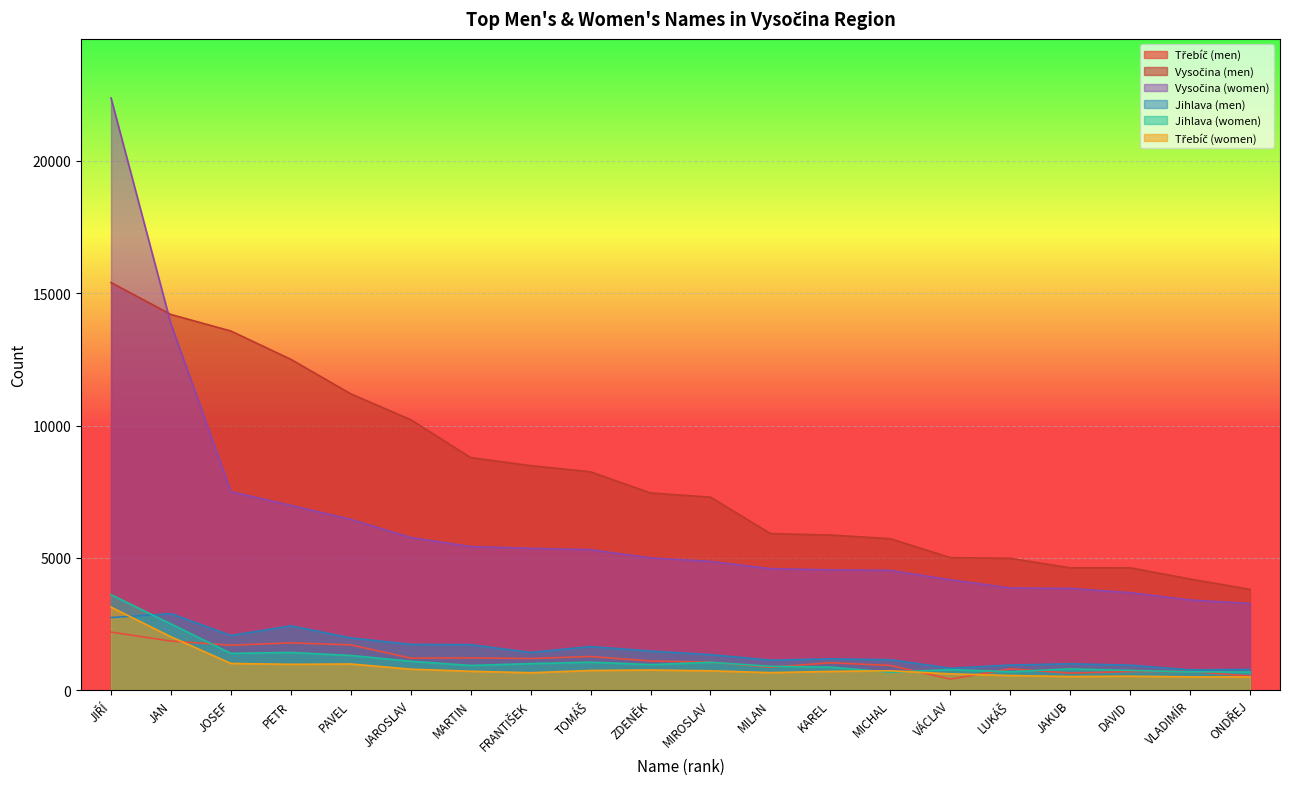

Rank the series by their maximum value, from highest to lowest.

Vysočina (women), Vysočina (men), Jihlava (women), Třebíč (women), Jihlava (men), Třebíč (men)